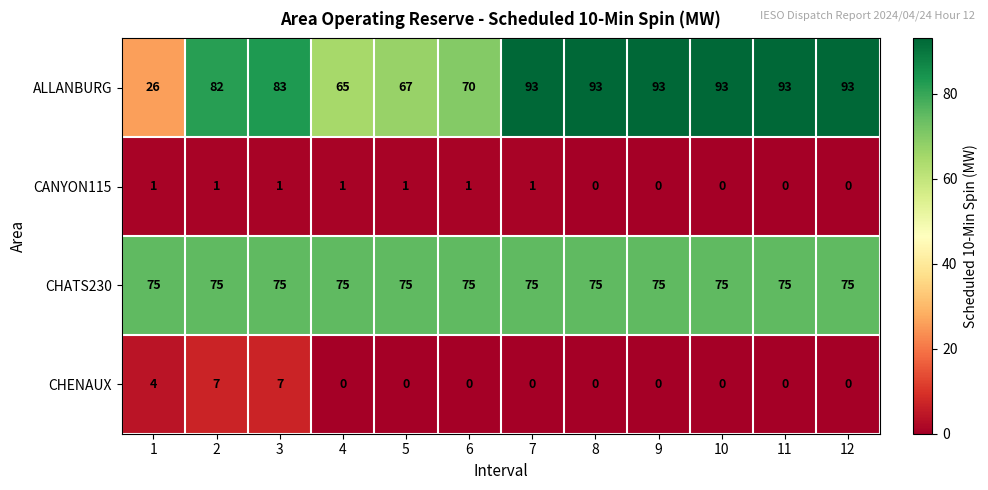

Rank the series by their maximum value, from lowest to highest.

CANYON115, CHENAUX, CHATS230, ALLANBURG